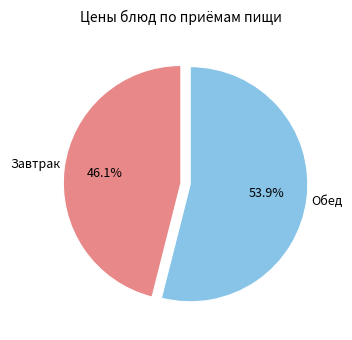

Does any single category account for the majority?

Yes